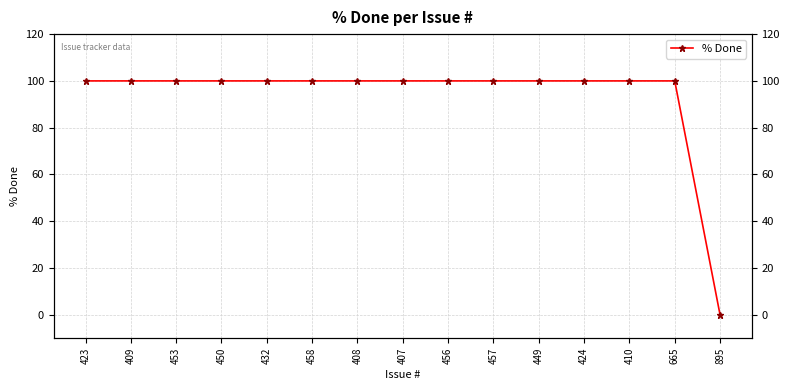

How many values are below 100?

1